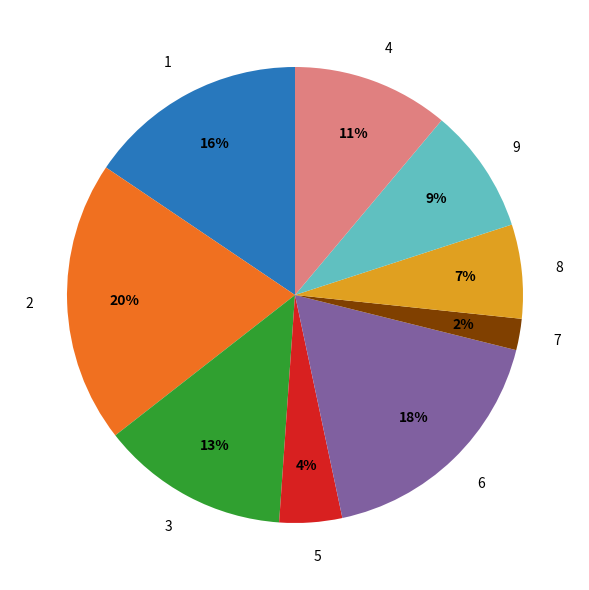

How many segments does this pie chart have?

9